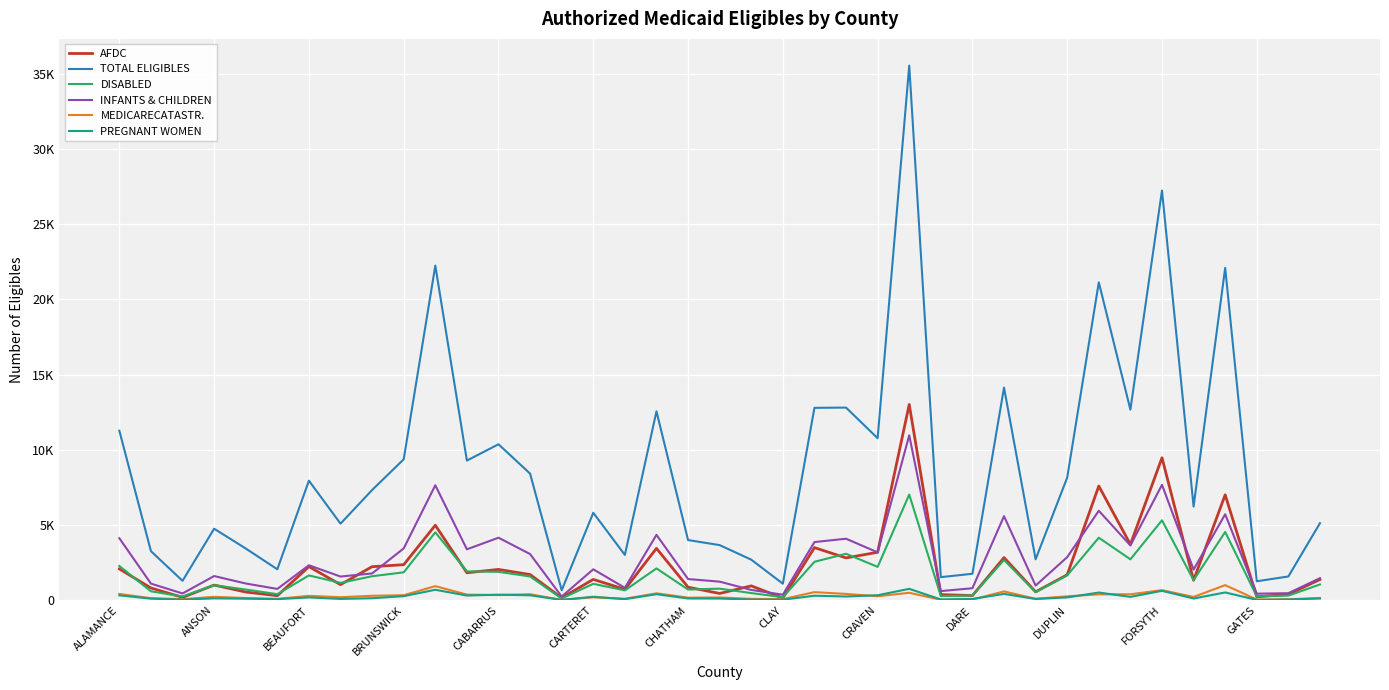

Does the chart display data point markers on the line(s)?

No